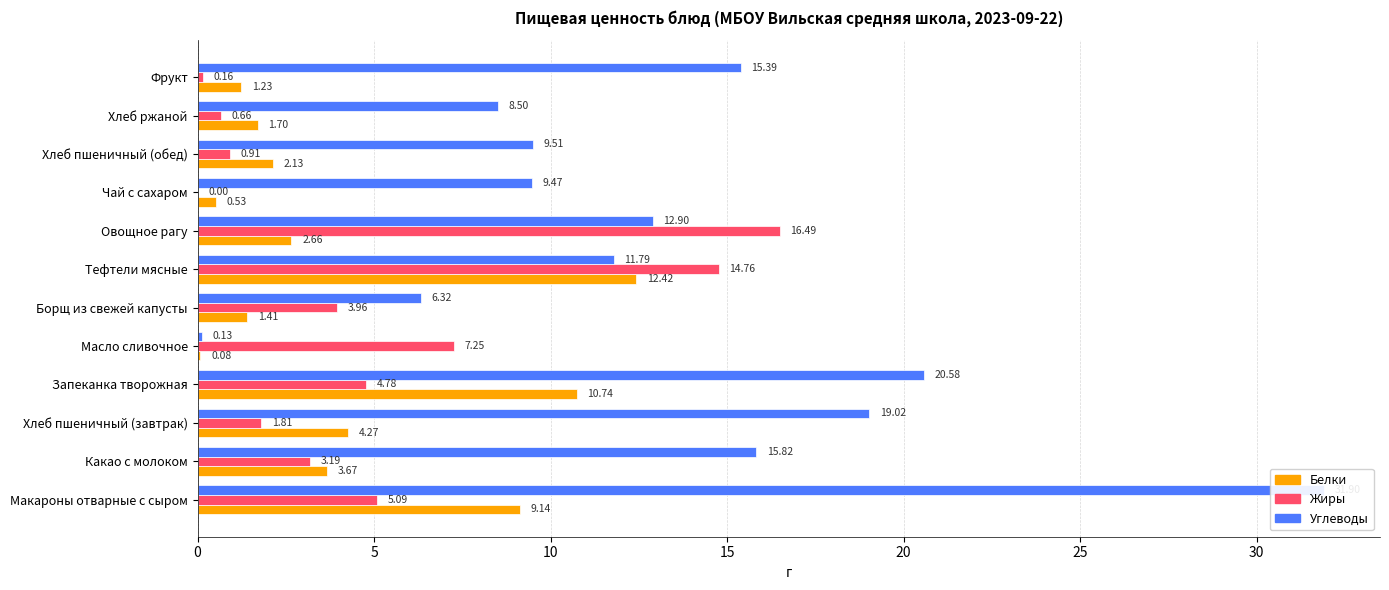

Reading left to right, extract all data points from this chart.

Белки: 9.1	3.7	4.3	10.7	0.1	1.4	12.4	2.7	0.5	2.1	1.7	1.2
Жиры: 5.1	3.2	1.8	4.8	7.2	4.0	14.8	16.5	0.0	0.9	0.7	0.2
Углеводы: 31.9	15.8	19.0	20.6	0.1	6.3	11.8	12.9	9.5	9.5	8.5	15.4